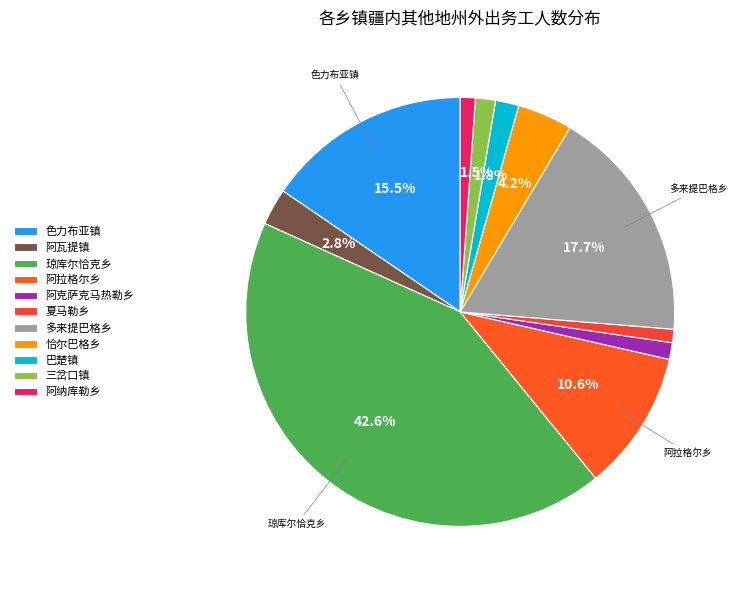

How many segments does this pie chart have?

11